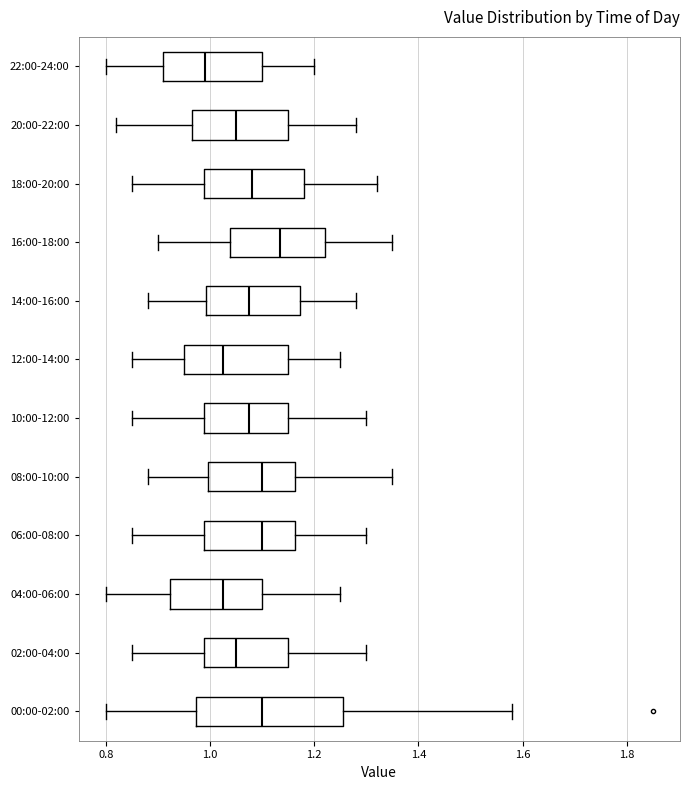

Which box has the furthest to the right median line?

16:00-18:00